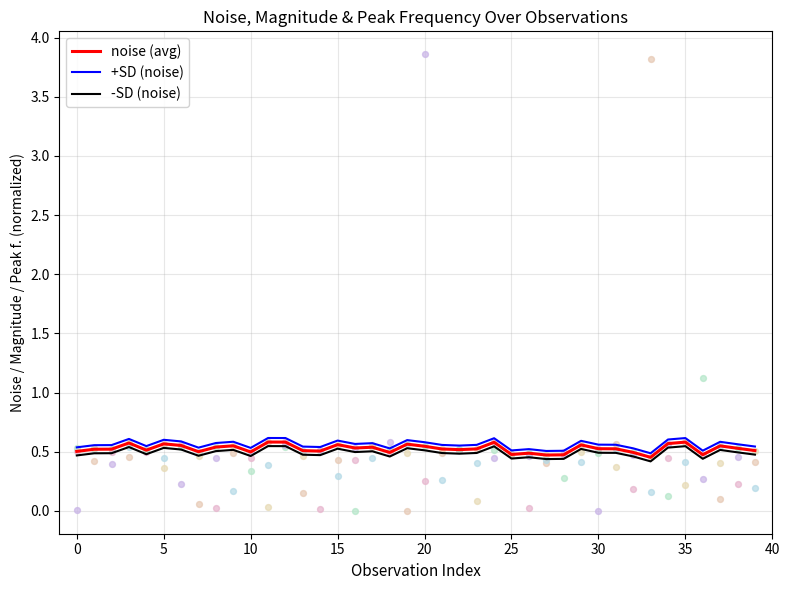

What are all the series names shown in the legend?

noise (avg), +SD (noise), -SD (noise)